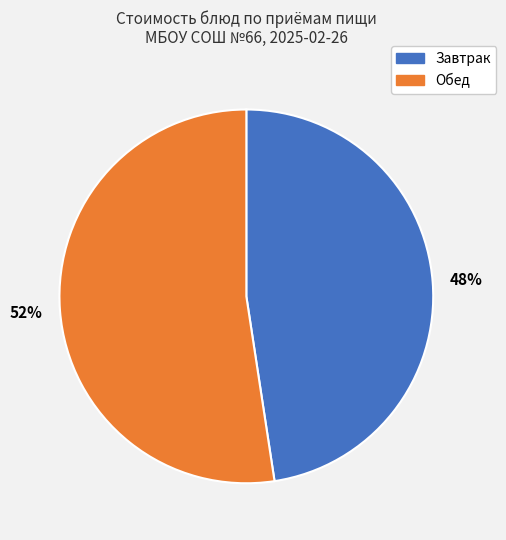

Is there any slice that represents more than half of the pie?

Yes